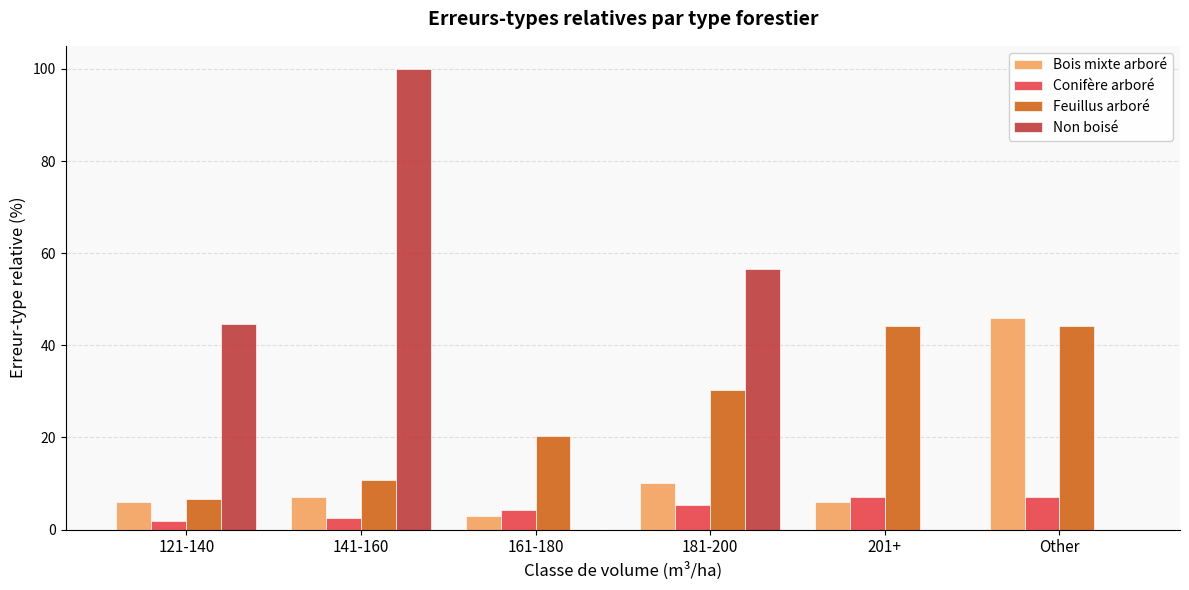

How many series are shown in this chart?

4